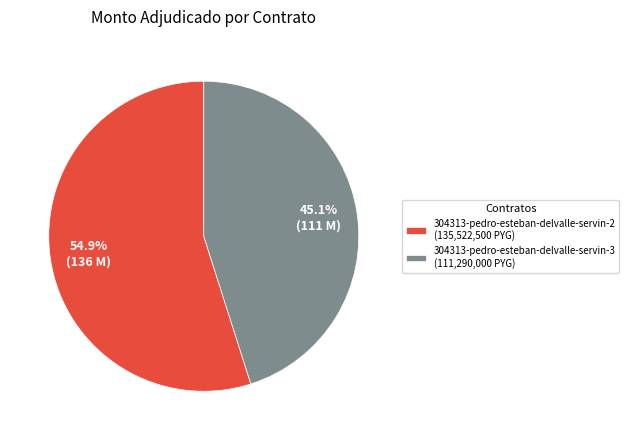

Which slice is the largest?

304313-pedro-esteban-delvalle-servin-2